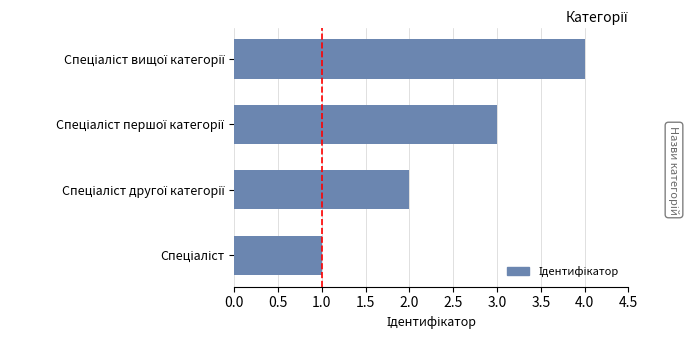

Does the chart contain any negative values?

No